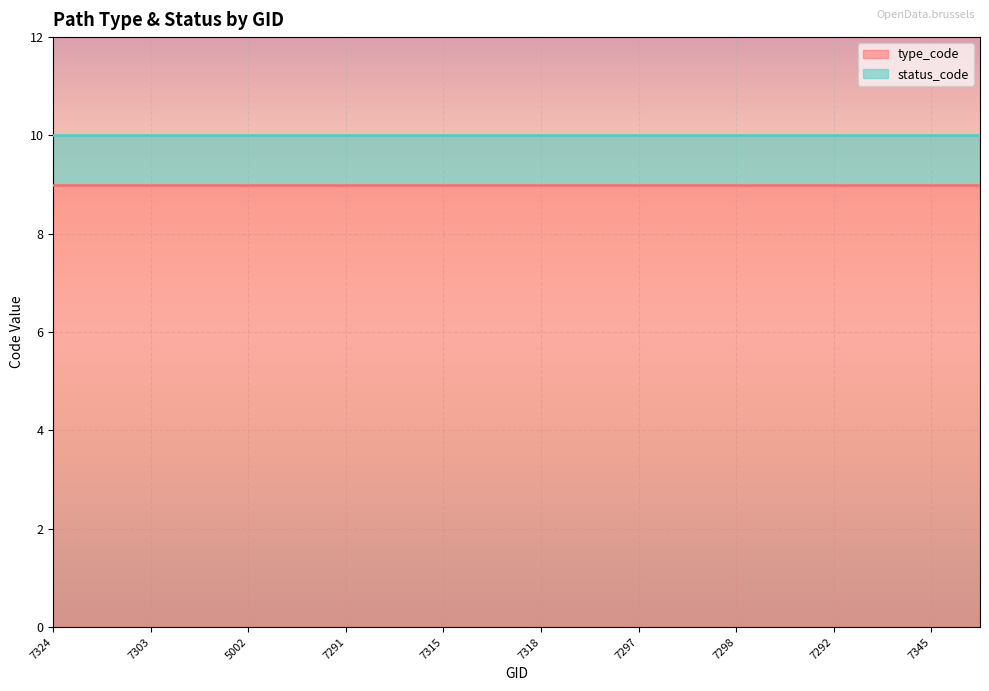

Reading right to left, list all the values displayed in this chart.

type_code: 9	9	9	9	9	9	9	9	9	9	9	9	9	9	9	9	9	9	9	9
status_code: 1	1	1	1	1	1	1	1	1	1	1	1	1	1	1	1	1	1	1	1